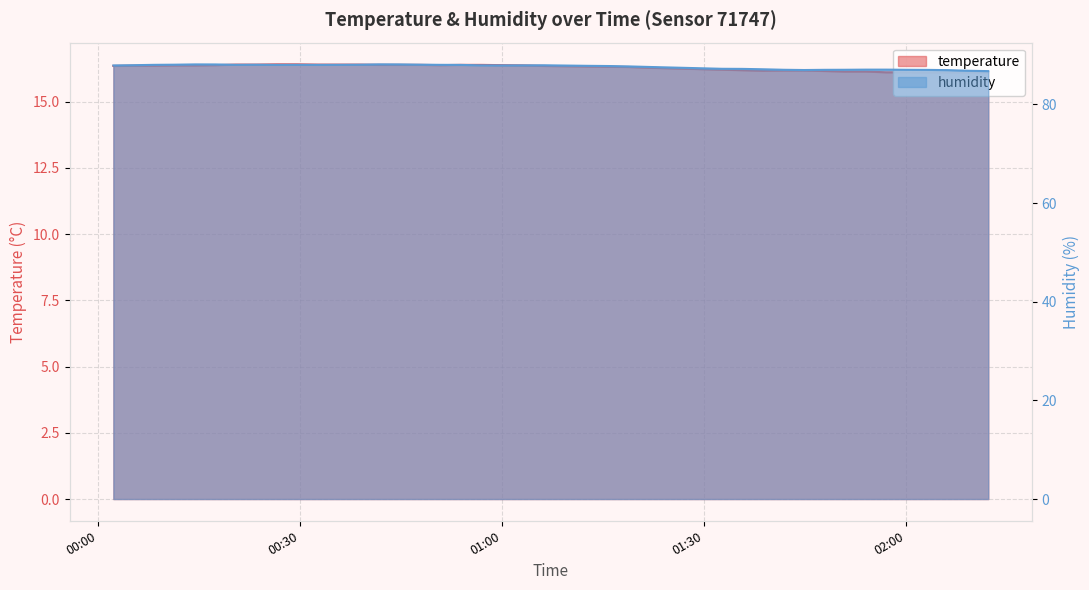

True or false: temperature and humidity intersect in this chart.

False